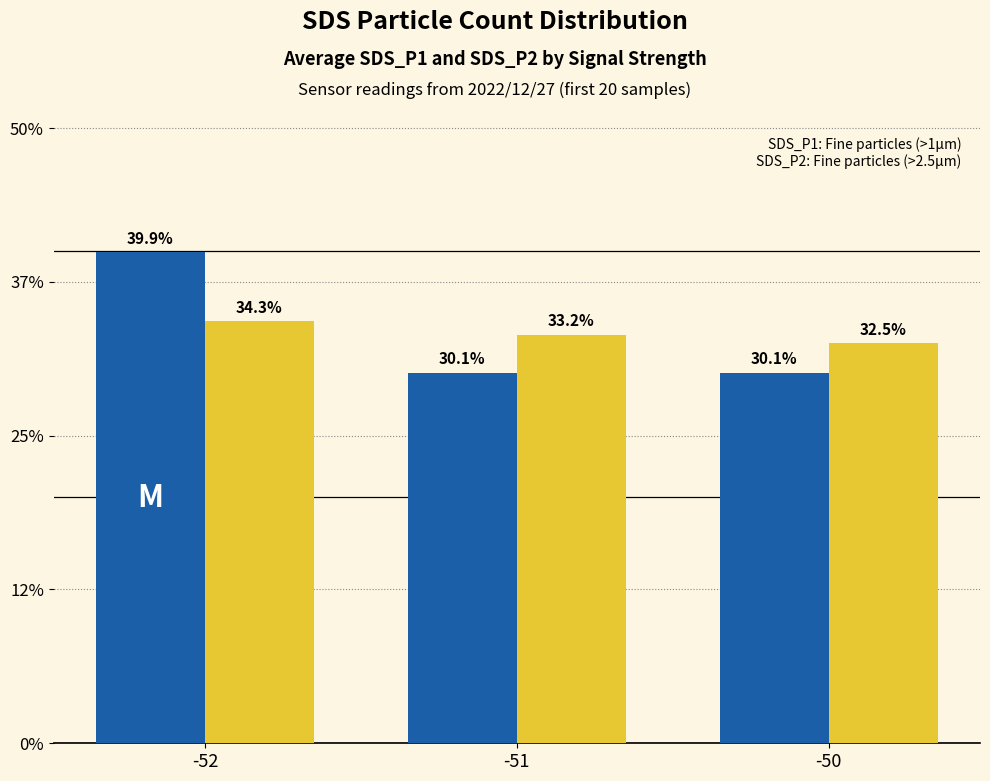

Which label corresponds to the largest value in the chart?

-52